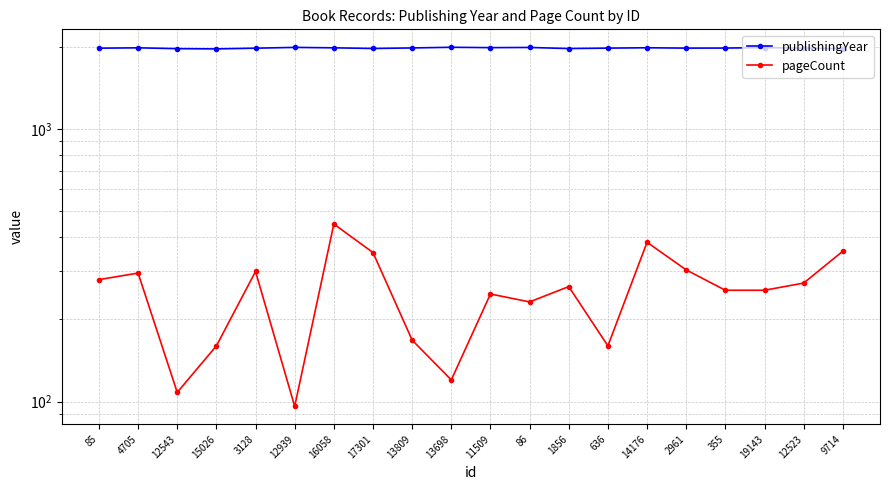

The value of pageCount at 16058 is 448. True or false?

True